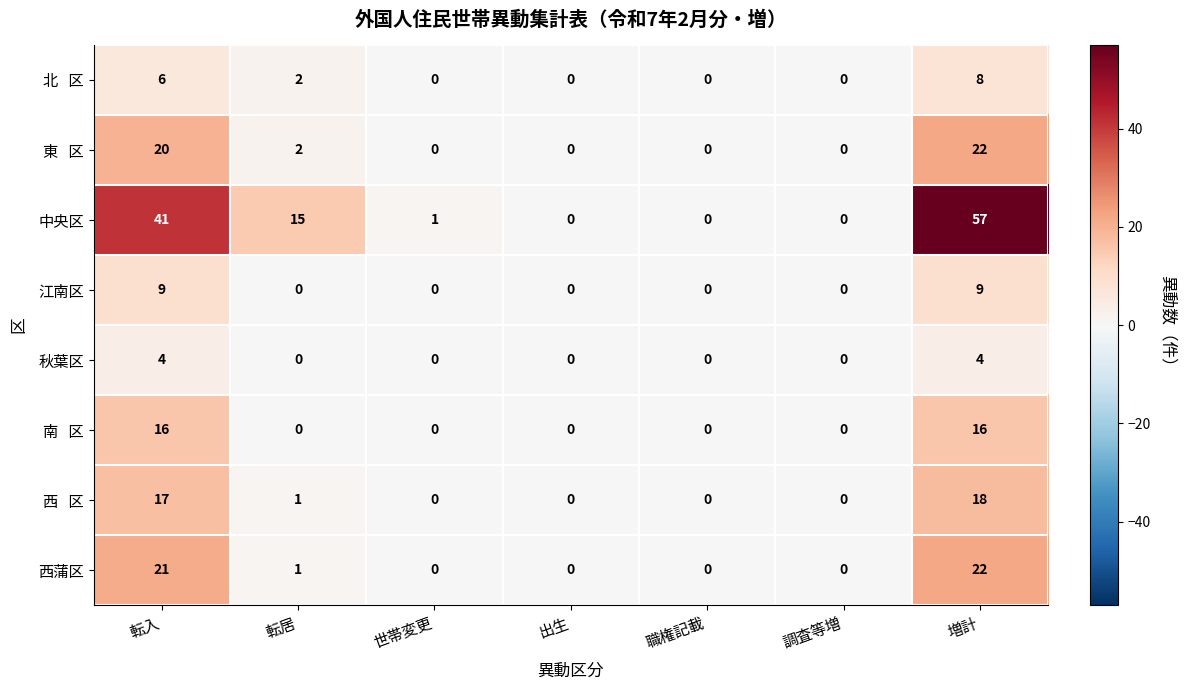

Count the 秋葉区 values in the range 0 to 4.

7